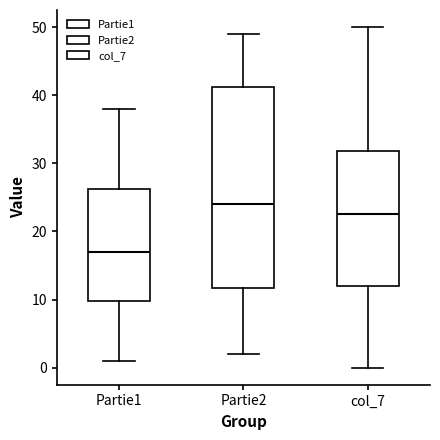

Reading left to right, transcribe this box plot: for each box, give where its median line is, the range the box spans, and where its two whiskers end, as read against the y-axis. The values are not printed on the chart, so give them approximately, as read against the axis.

Partie1: median 17, box 10 to 26, whiskers 1 to 38
Partie2: median 24, box 12 to 41, whiskers 2 to 49
col_7: median 23, box 12 to 32, whiskers 0 to 50